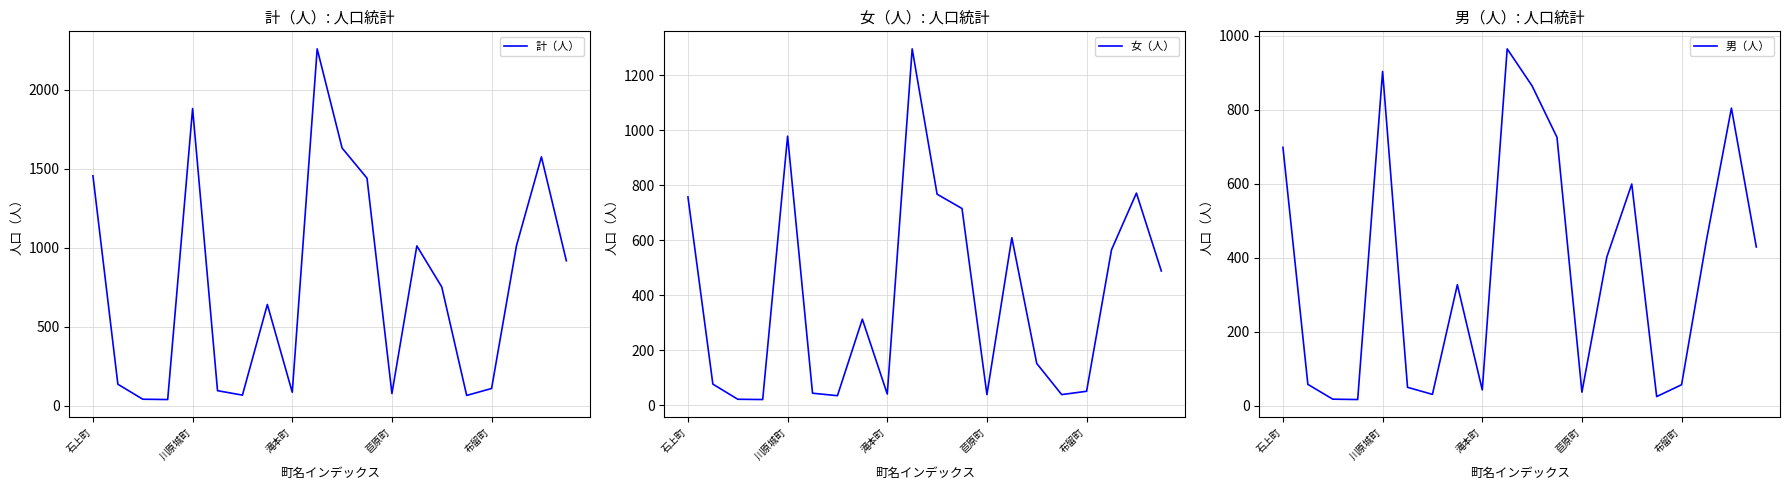

What are all the series names shown in the legend?

計（人）, 女（人）, 男（人）